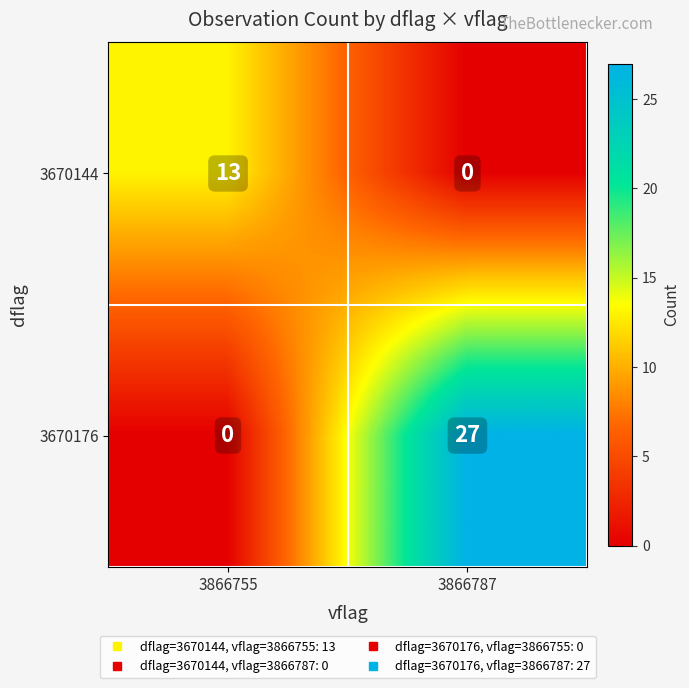

Rank the series at 3866787 from lowest to highest value.

3670144, 3670176